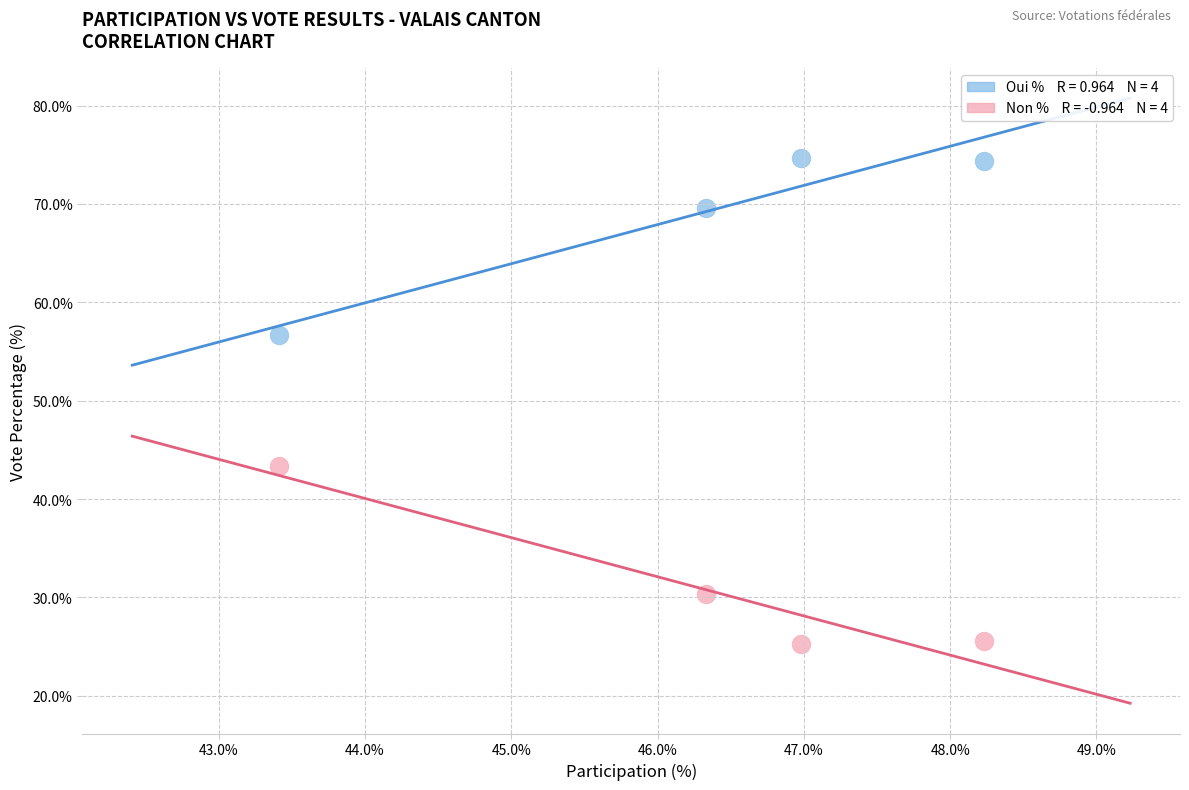

Across all data points, what is the range of X values (max minus min)?

4.8